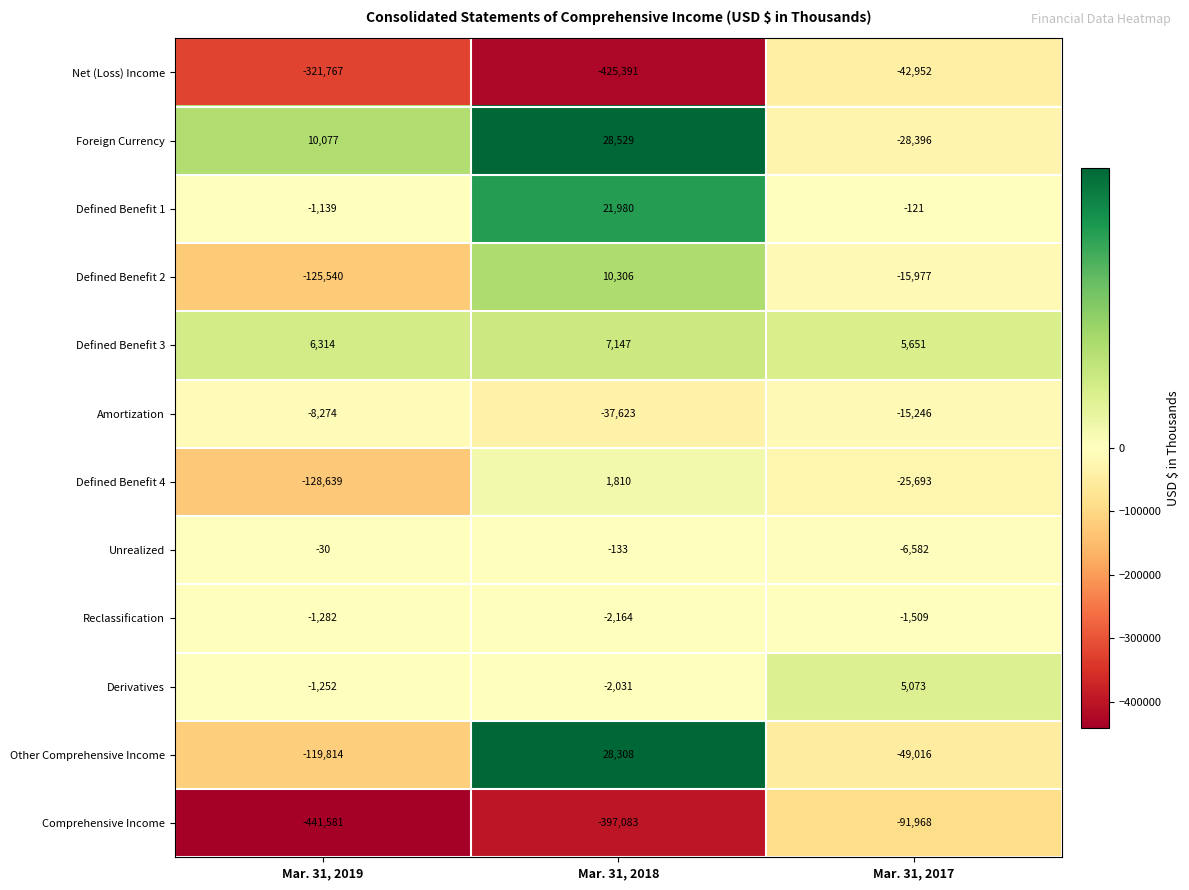

At which label does Defined Benefit 2 reach its minimum?

Mar. 31, 2019